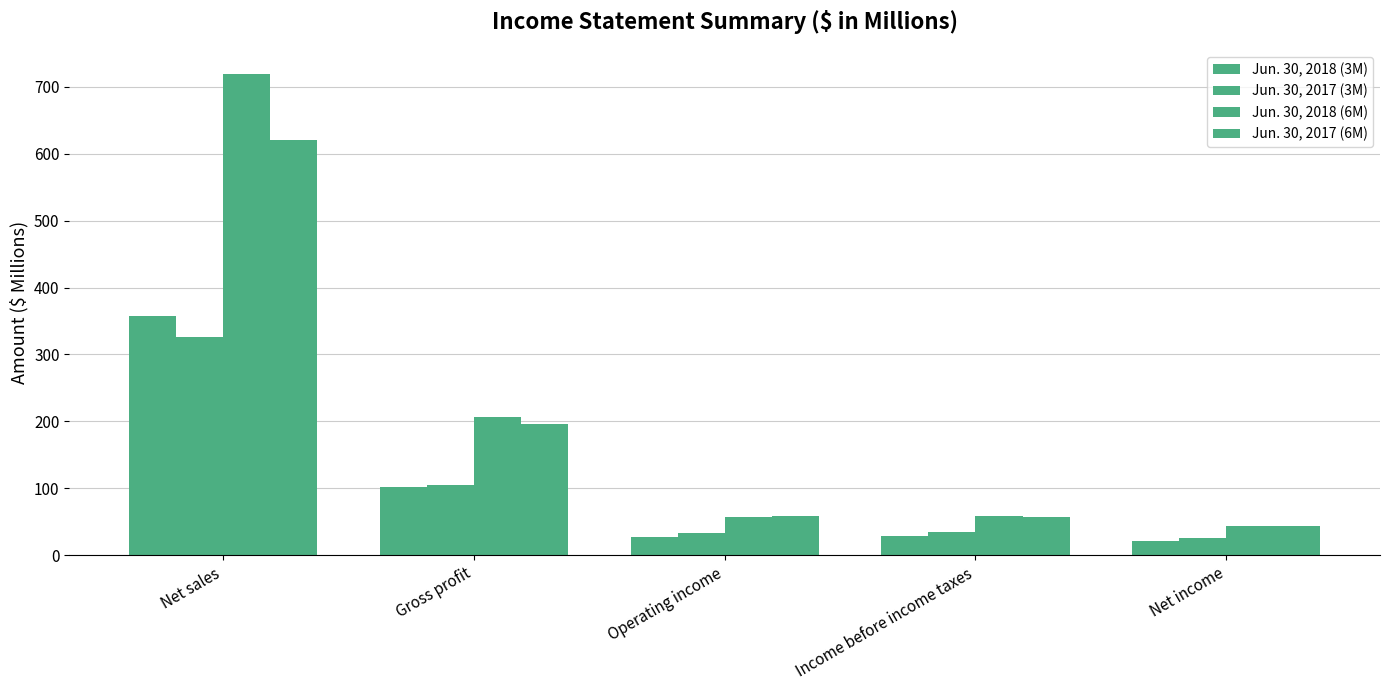

How many series are shown in this chart?

4